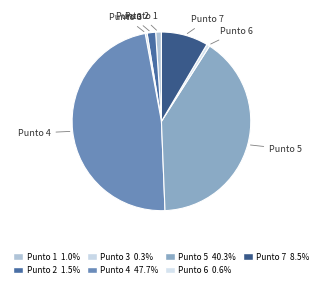

Is it true that Punto 7 is 8% of the pie?

True